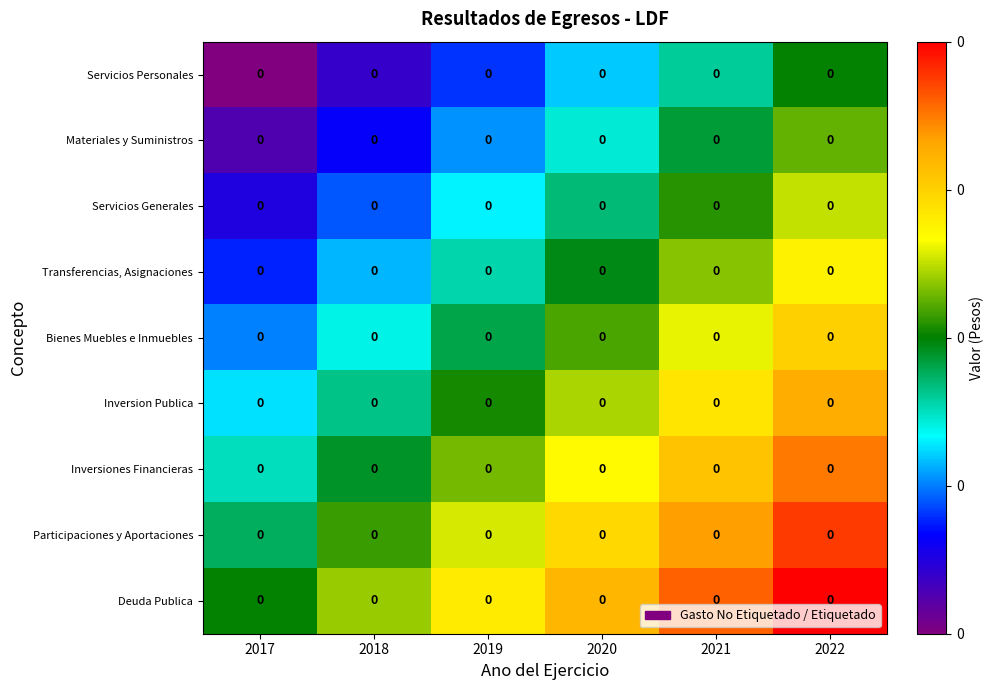

Reading right to left, what are all the values shown in this chart?

Servicios Personales: 2022=0.0	2021=0.0	2020=0.0	2019=0.0	2018=0.0	2017=0.0
Materiales y Suministros: 2022=0.0	2021=0.0	2020=0.0	2019=0.0	2018=0.0	2017=0.0
Servicios Generales: 2022=0.0	2021=0.0	2020=0.0	2019=0.0	2018=0.0	2017=0.0
Transferencias, Asignaciones: 2022=0.0	2021=0.0	2020=0.0	2019=0.0	2018=0.0	2017=0.0
Bienes Muebles e Inmuebles: 2022=0.0	2021=0.0	2020=0.0	2019=0.0	2018=0.0	2017=0.0
Inversion Publica: 2022=0.0	2021=0.0	2020=0.0	2019=0.0	2018=0.0	2017=0.0
Inversiones Financieras: 2022=0.0	2021=0.0	2020=0.0	2019=0.0	2018=0.0	2017=0.0
Participaciones y Aportaciones: 2022=0.0	2021=0.0	2020=0.0	2019=0.0	2018=0.0	2017=0.0
Deuda Publica: 2022=0.0	2021=0.0	2020=0.0	2019=0.0	2018=0.0	2017=0.0